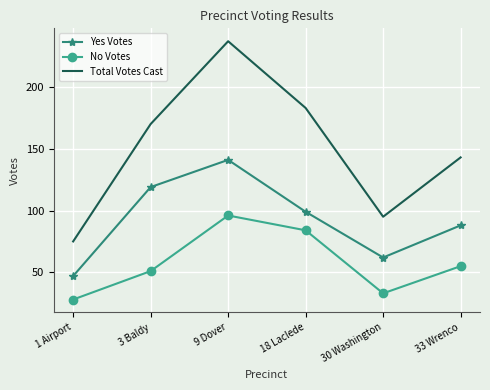

What is the sum of the Total Votes Cast values at 1 Airport and 33 Wrenco?

218